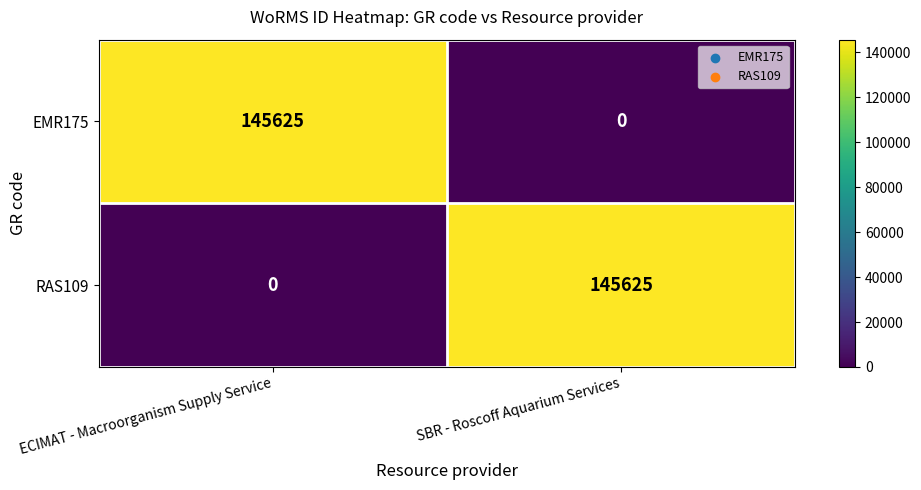

How many distinct data groups are displayed?

2